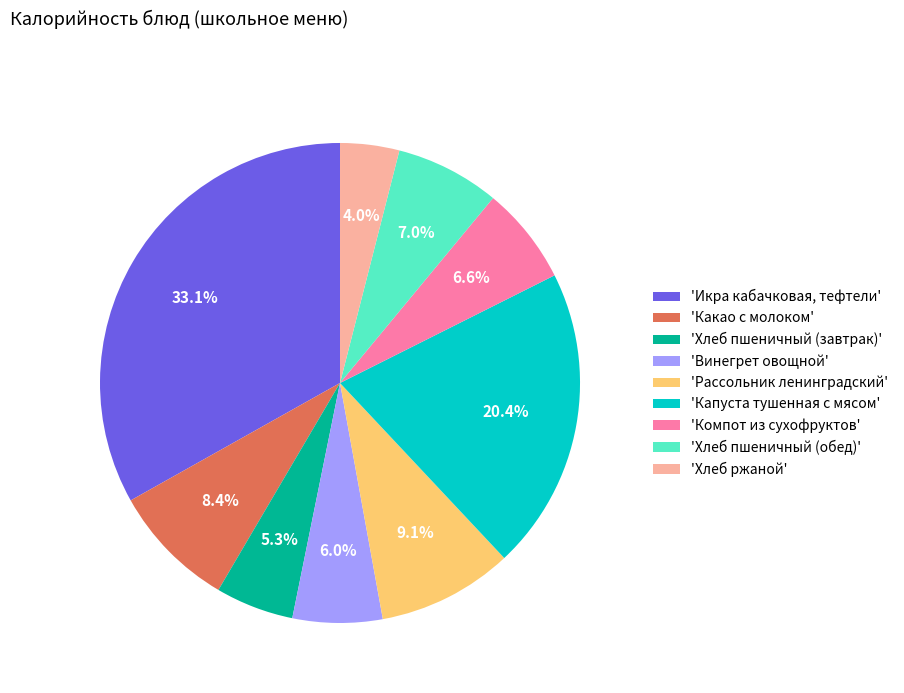

Is there any slice that represents more than half of the pie?

No